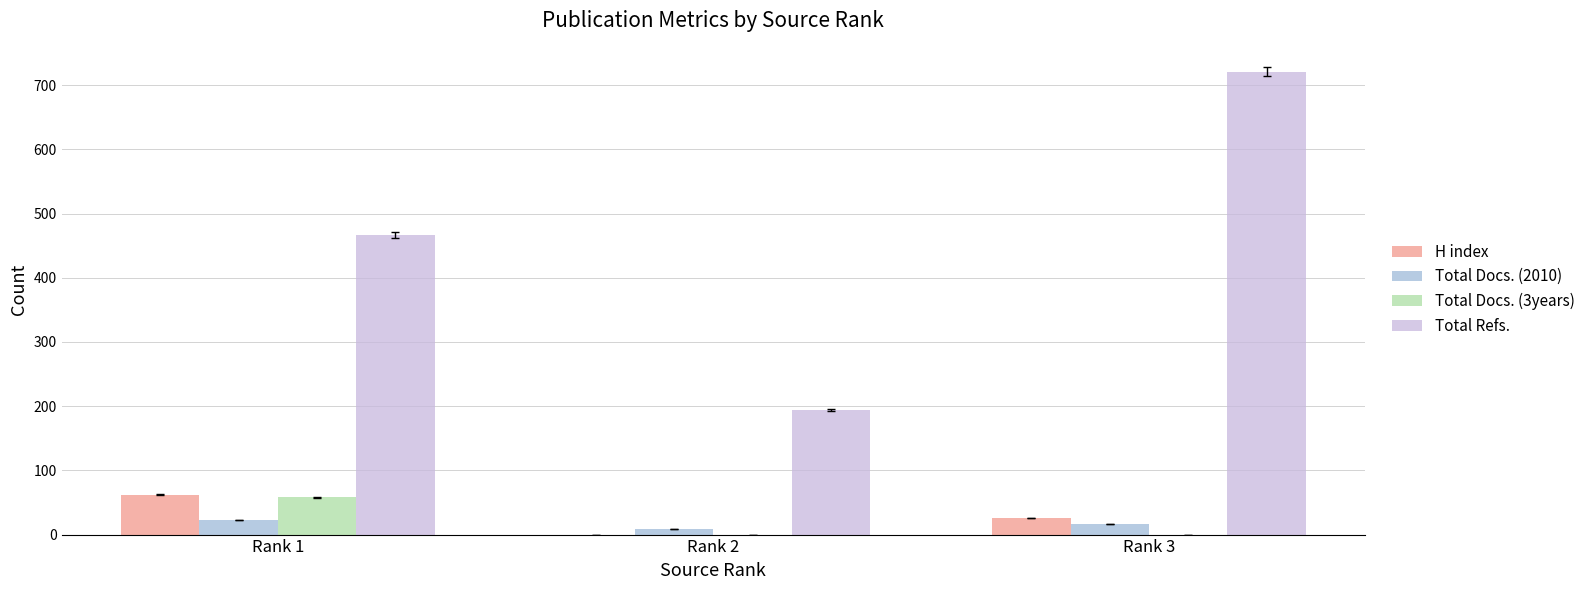

Which series has the largest total across all categories?

Total Refs.